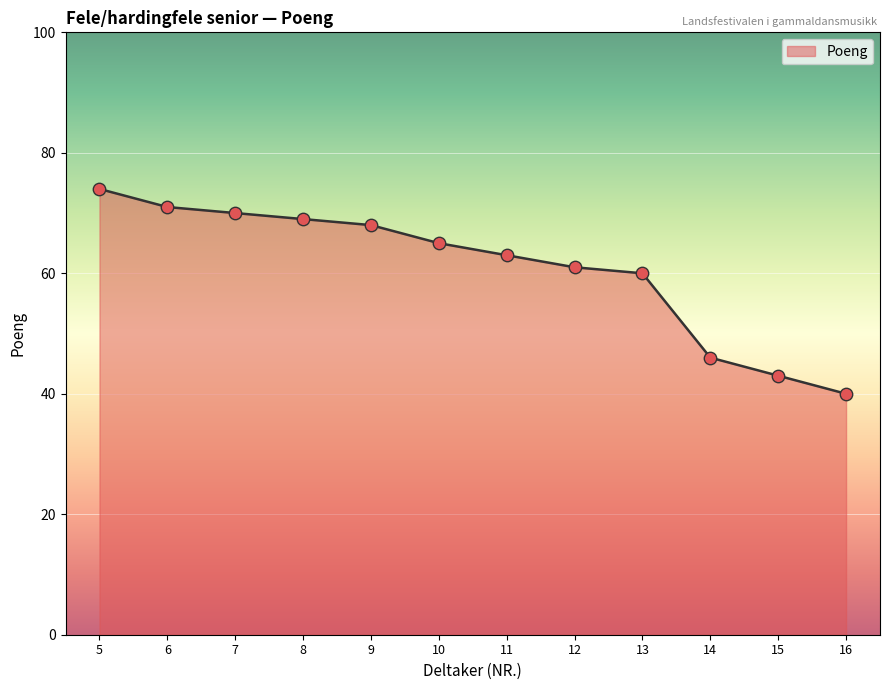

Between 12 and 15, which is larger?

12